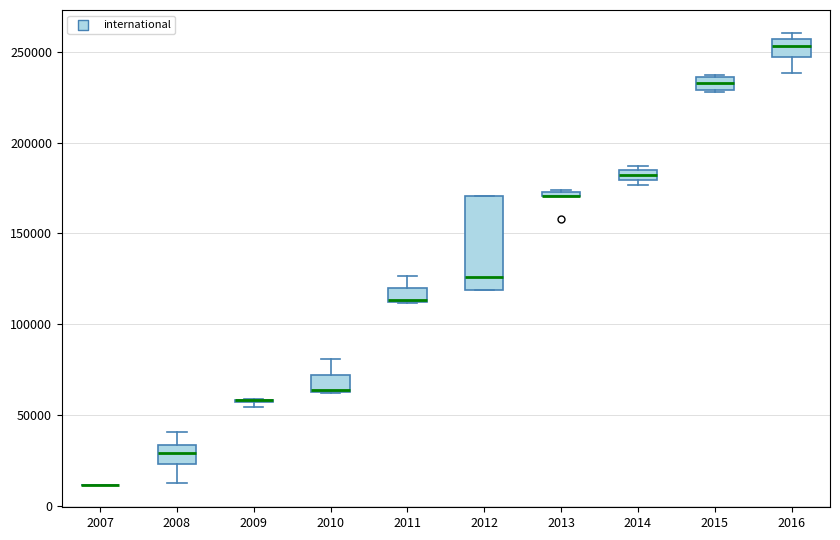

Where is the lower edge of the box at x = 2014 on the y-axis? The values are not printed on the chart, so give them approximately, as read against the axis.

180000